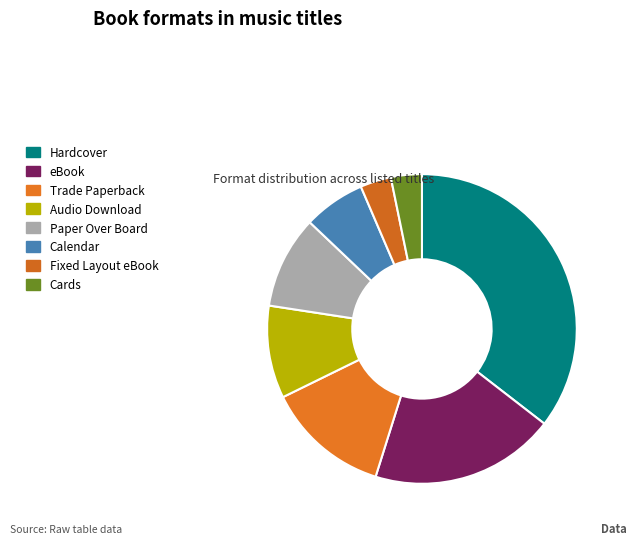

To the nearest percent, what is the difference between the Calendar and Trade Paperback slice percentages?

6%